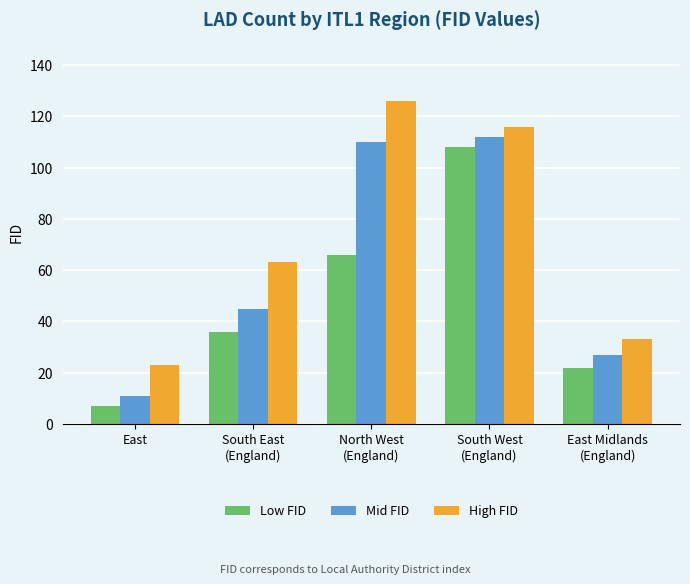

List the labels in order of Mid FID value, largest first.

South West
(England), North West
(England), South East
(England), East Midlands
(England), East